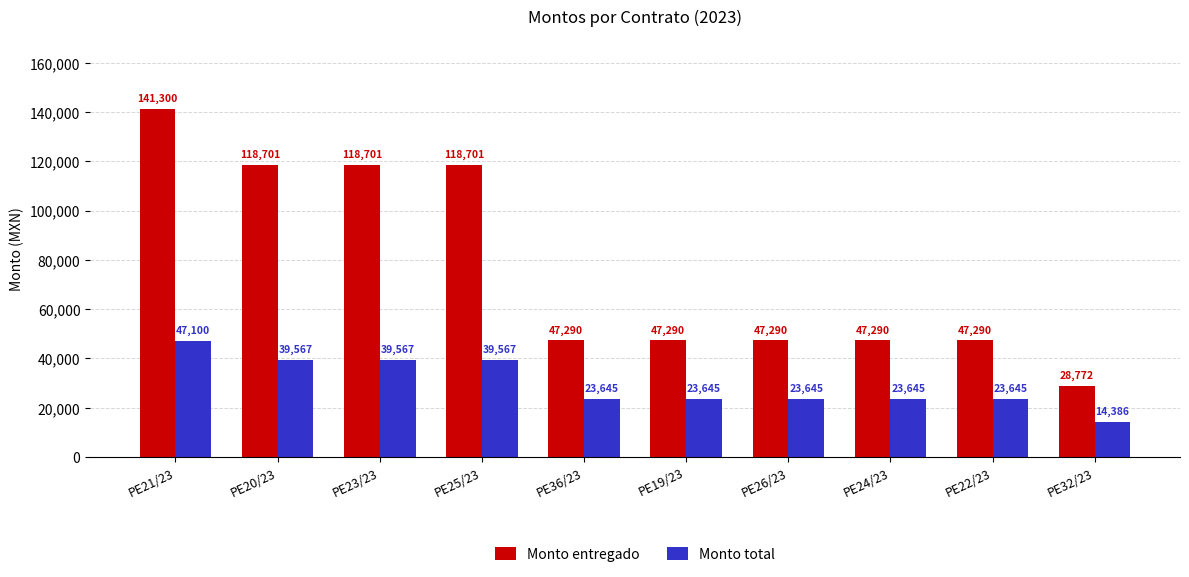

Count the number of categories in the chart.

10